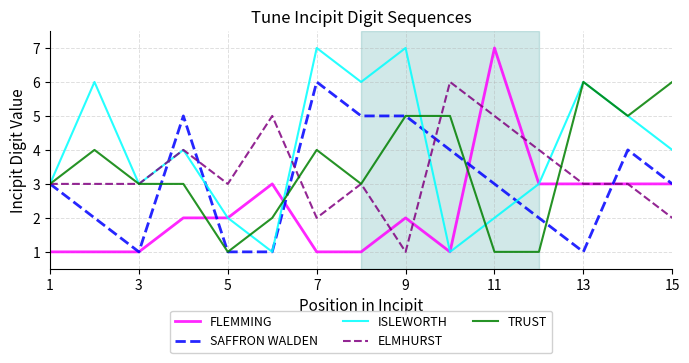

What is the difference between the maximum and minimum values in the ISLEWORTH series?

6